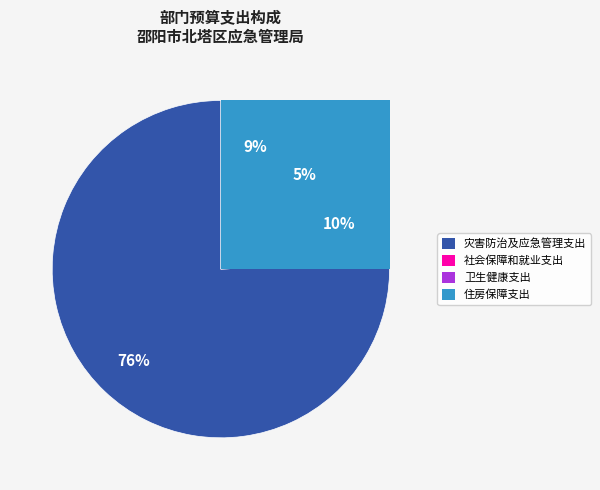

Is 灾害防治及应急管理支出 the majority of the pie?

Yes